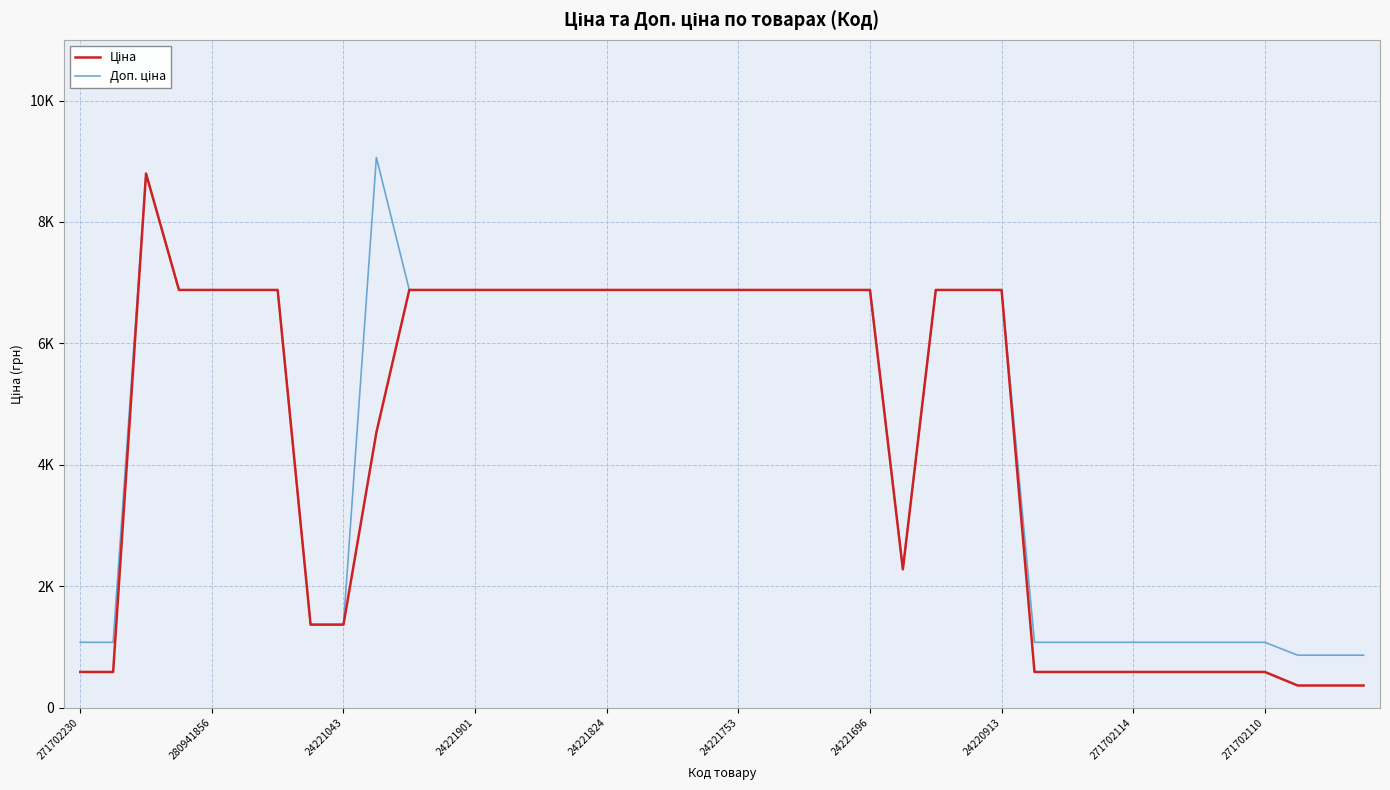

Is this an area chart (filled region under the line)?

No